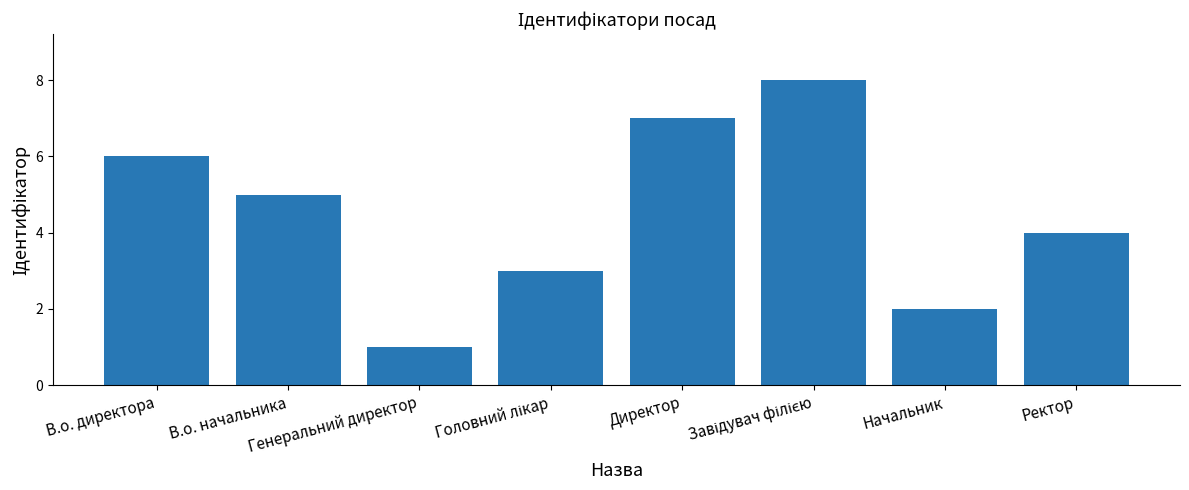

What is the difference between the maximum and minimum values?

7